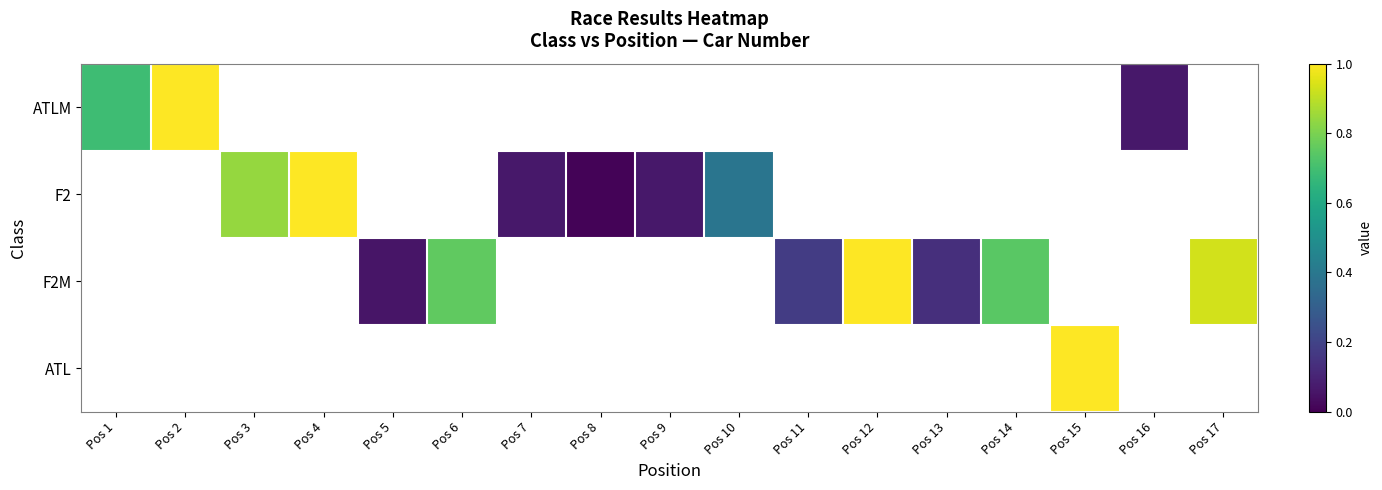

Rank the series by their maximum value, from lowest to highest.

ATLM, F2, F2M, ATL